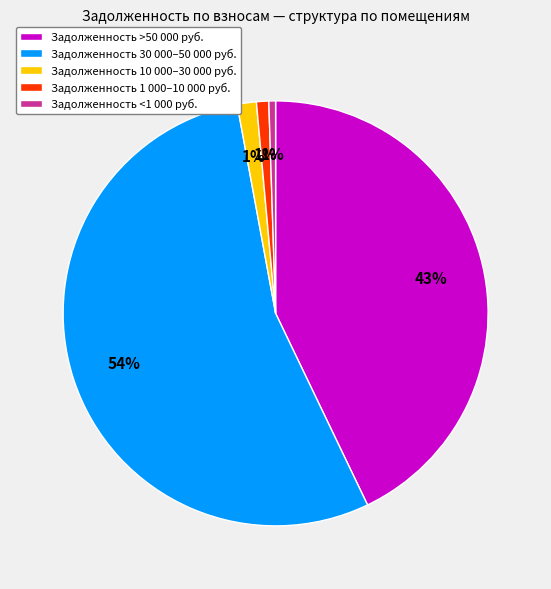

Is there a majority slice in this chart?

Yes